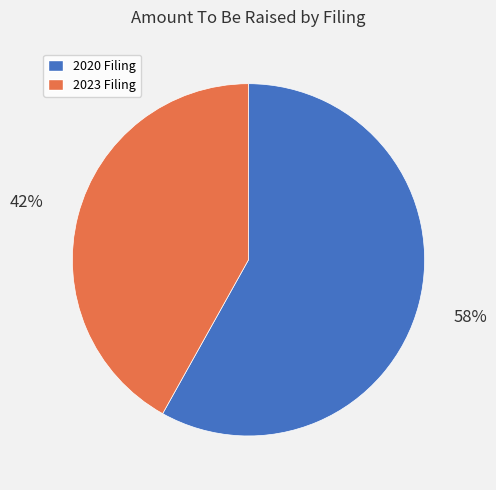

Which has a higher value, 2023 Filing or 2020 Filing?

2020 Filing